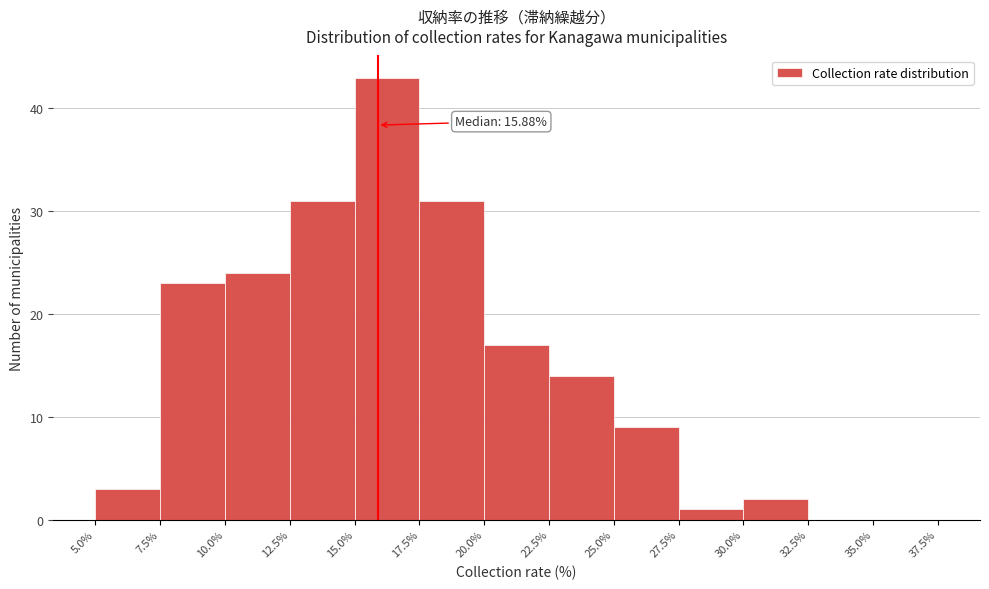

Over which range of the x-axis is the bar tallest?

15.0% to 17.5%